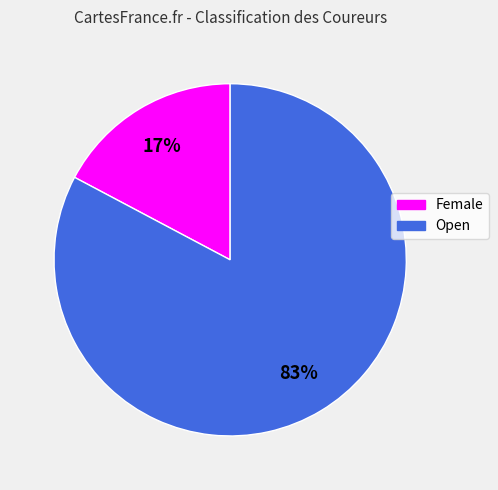

Rank the categories by value from highest to lowest.

Open, Female